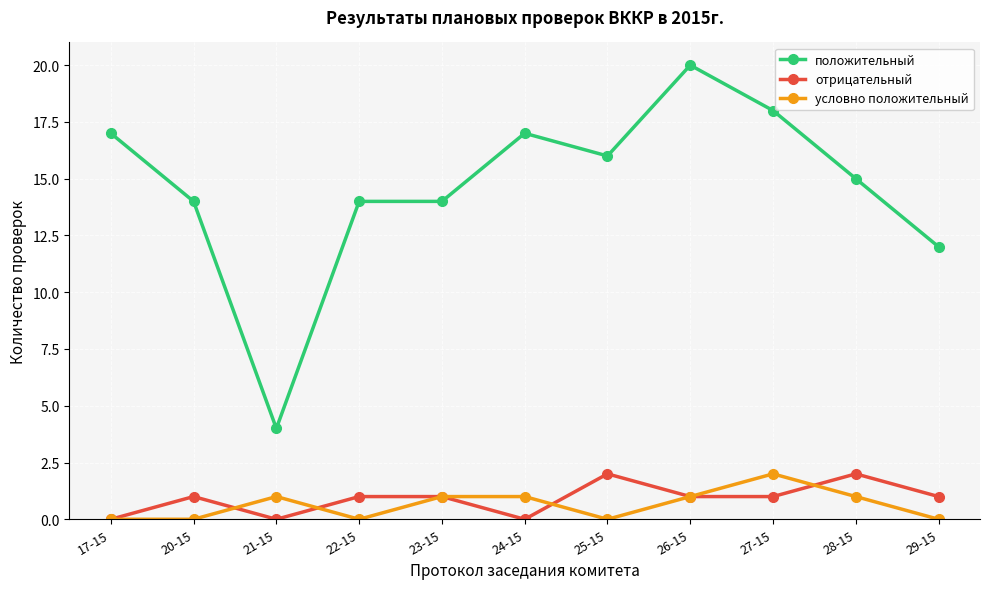

The условно положительный series shows -1 at 22-15. True or false?

False